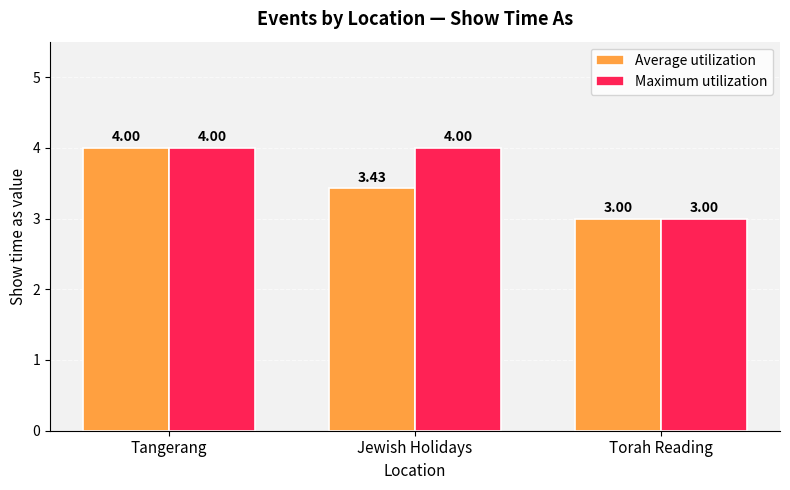

At which label is Average utilization closest to 3?

Torah Reading